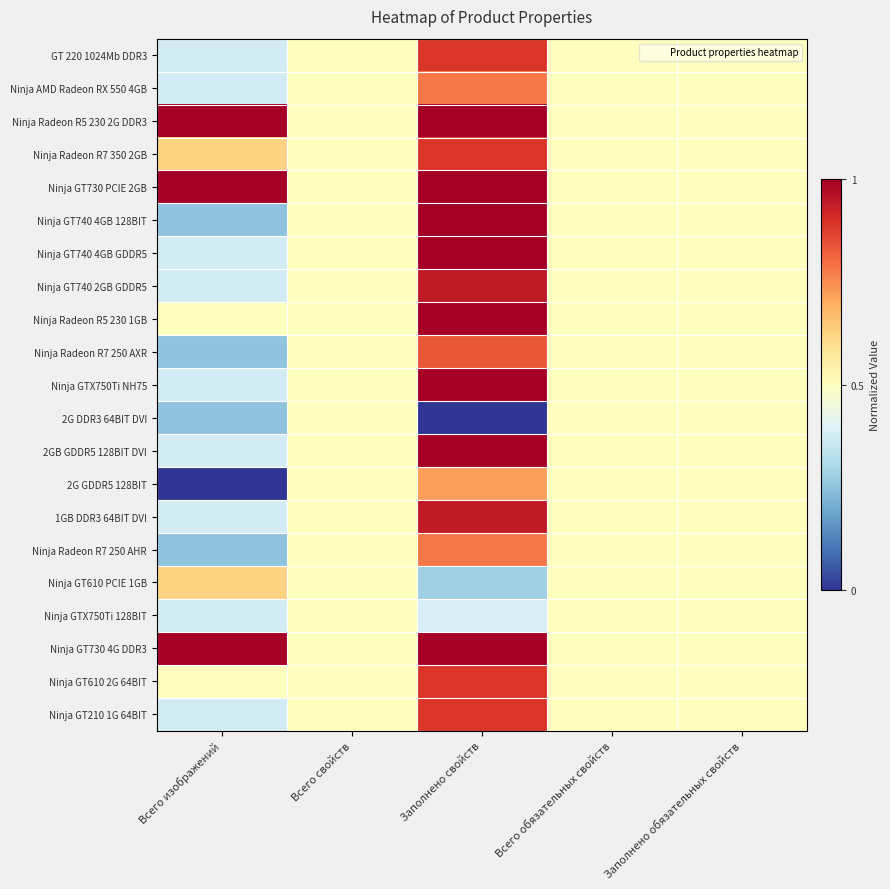

Reading left to right, list all the values displayed in this chart.

GT 220 1024Mb DDR3: Всего изображений=0.4	Всего свойств=0.5	Заполнено свойств=0.9	Всего обязательных свойств=0.5	Заполнено обязательных свойств=0.5
Ninja AMD Radeon RX 550 4GB: Всего изображений=0.4	Всего свойств=0.5	Заполнено свойств=0.8	Всего обязательных свойств=0.5	Заполнено обязательных свойств=0.5
Ninja Radeon R5 230 2G DDR3: Всего изображений=1.0	Всего свойств=0.5	Заполнено свойств=1.0	Всего обязательных свойств=0.5	Заполнено обязательных свойств=0.5
Ninja Radeon R7 350 2GB: Всего изображений=0.6	Всего свойств=0.5	Заполнено свойств=0.9	Всего обязательных свойств=0.5	Заполнено обязательных свойств=0.5
Ninja GT730 PCIE 2GB: Всего изображений=1.0	Всего свойств=0.5	Заполнено свойств=1.0	Всего обязательных свойств=0.5	Заполнено обязательных свойств=0.5
Ninja GT740 4GB 128BIT: Всего изображений=0.2	Всего свойств=0.5	Заполнено свойств=1.0	Всего обязательных свойств=0.5	Заполнено обязательных свойств=0.5
Ninja GT740 4GB GDDR5: Всего изображений=0.4	Всего свойств=0.5	Заполнено свойств=1.0	Всего обязательных свойств=0.5	Заполнено обязательных свойств=0.5
Ninja GT740 2GB GDDR5: Всего изображений=0.4	Всего свойств=0.5	Заполнено свойств=0.9	Всего обязательных свойств=0.5	Заполнено обязательных свойств=0.5
Ninja Radeon R5 230 1GB: Всего изображений=0.5	Всего свойств=0.5	Заполнено свойств=1.0	Всего обязательных свойств=0.5	Заполнено обязательных свойств=0.5
Ninja Radeon R7 250 AXR: Всего изображений=0.2	Всего свойств=0.5	Заполнено свойств=0.8	Всего обязательных свойств=0.5	Заполнено обязательных свойств=0.5
Ninja GTX750Ti NH75: Всего изображений=0.4	Всего свойств=0.5	Заполнено свойств=1.0	Всего обязательных свойств=0.5	Заполнено обязательных свойств=0.5
2G DDR3 64BIT DVI: Всего изображений=0.2	Всего свойств=0.5	Заполнено свойств=0.0	Всего обязательных свойств=0.5	Заполнено обязательных свойств=0.5
2GB GDDR5 128BIT DVI: Всего изображений=0.4	Всего свойств=0.5	Заполнено свойств=1.0	Всего обязательных свойств=0.5	Заполнено обязательных свойств=0.5
2G GDDR5 128BIT: Всего изображений=0.0	Всего свойств=0.5	Заполнено свойств=0.7	Всего обязательных свойств=0.5	Заполнено обязательных свойств=0.5
1GB DDR3 64BIT DVI: Всего изображений=0.4	Всего свойств=0.5	Заполнено свойств=0.9	Всего обязательных свойств=0.5	Заполнено обязательных свойств=0.5
Ninja Radeon R7 250 AHR: Всего изображений=0.2	Всего свойств=0.5	Заполнено свойств=0.8	Всего обязательных свойств=0.5	Заполнено обязательных свойств=0.5
Ninja GT610 PCIE 1GB: Всего изображений=0.6	Всего свойств=0.5	Заполнено свойств=0.3	Всего обязательных свойств=0.5	Заполнено обязательных свойств=0.5
Ninja GTX750Ti 128BIT: Всего изображений=0.4	Всего свойств=0.5	Заполнено свойств=0.4	Всего обязательных свойств=0.5	Заполнено обязательных свойств=0.5
Ninja GT730 4G DDR3: Всего изображений=1.0	Всего свойств=0.5	Заполнено свойств=1.0	Всего обязательных свойств=0.5	Заполнено обязательных свойств=0.5
Ninja GT610 2G 64BIT: Всего изображений=0.5	Всего свойств=0.5	Заполнено свойств=0.9	Всего обязательных свойств=0.5	Заполнено обязательных свойств=0.5
Ninja GT210 1G 64BIT: Всего изображений=0.4	Всего свойств=0.5	Заполнено свойств=0.9	Всего обязательных свойств=0.5	Заполнено обязательных свойств=0.5